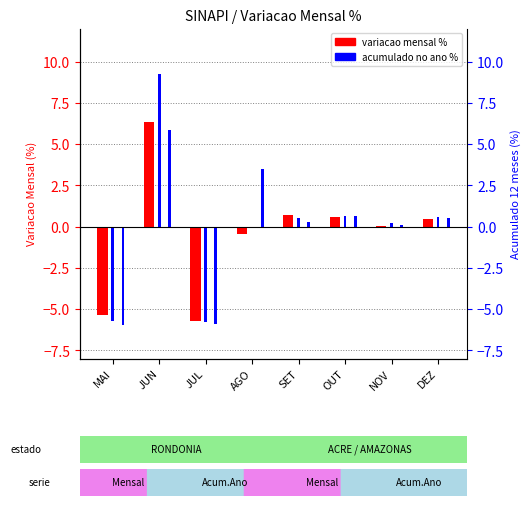

Which category has the lowest value across all series?

MAI